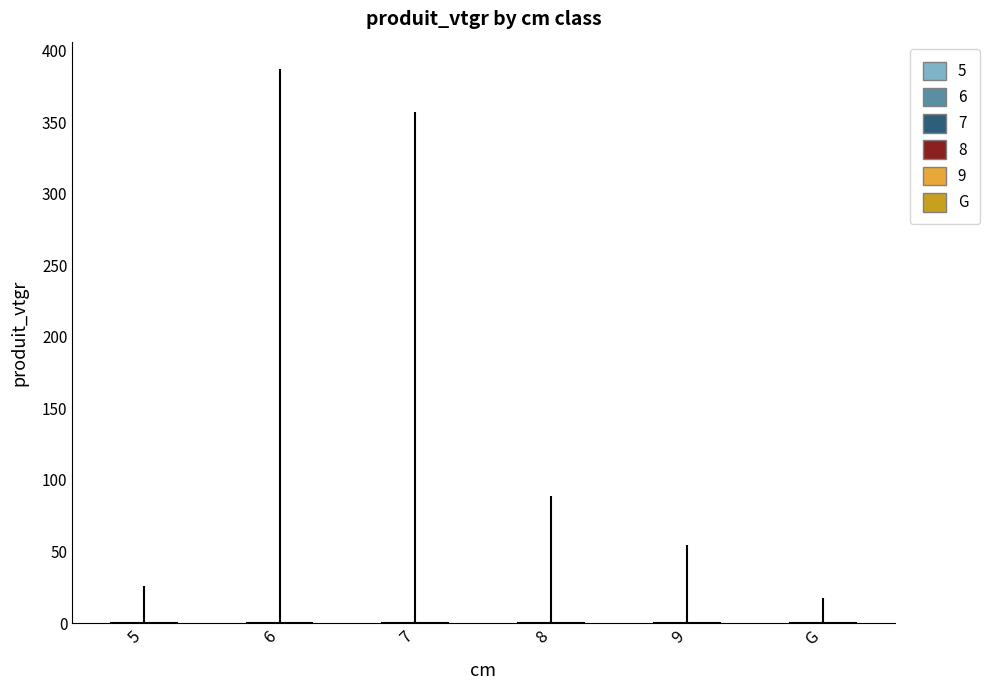

What is the label of the 2nd bar from the left?

6